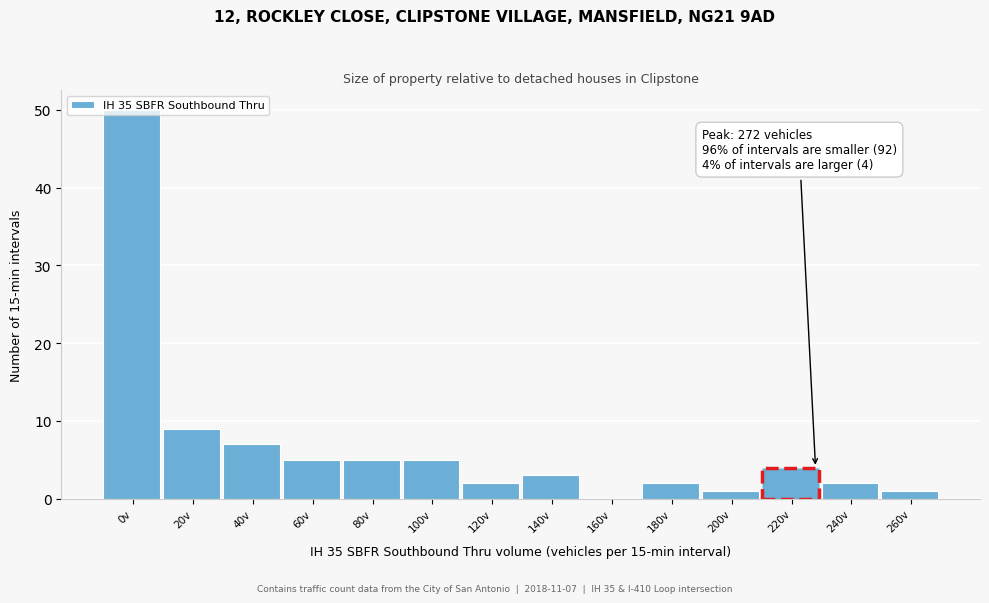

What is the greatest value displayed?

50